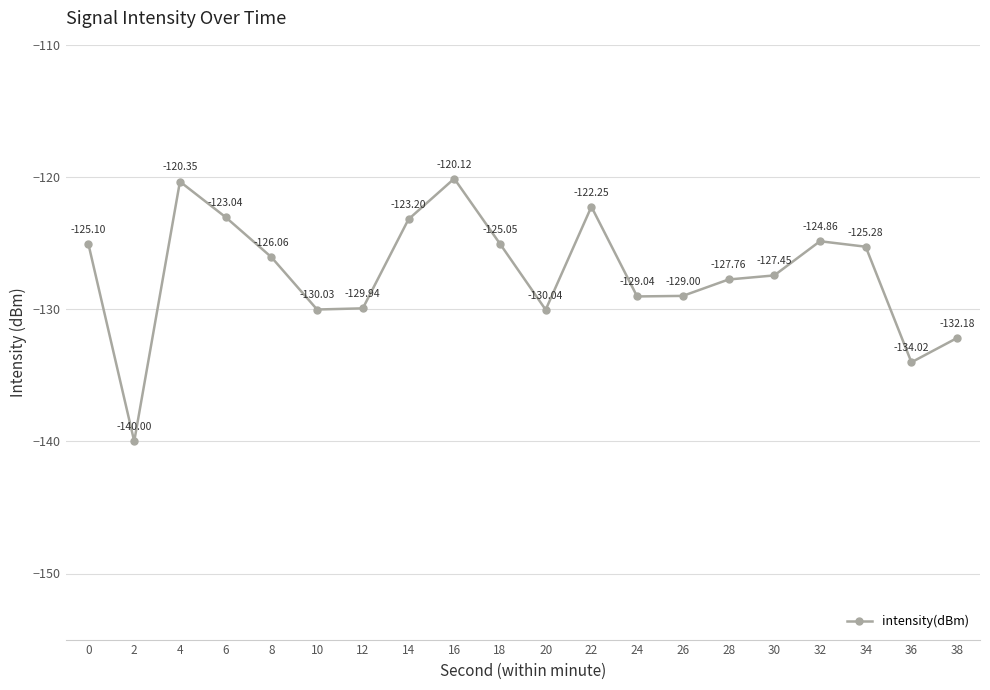

What is the minimum value shown in the chart?

-140.0